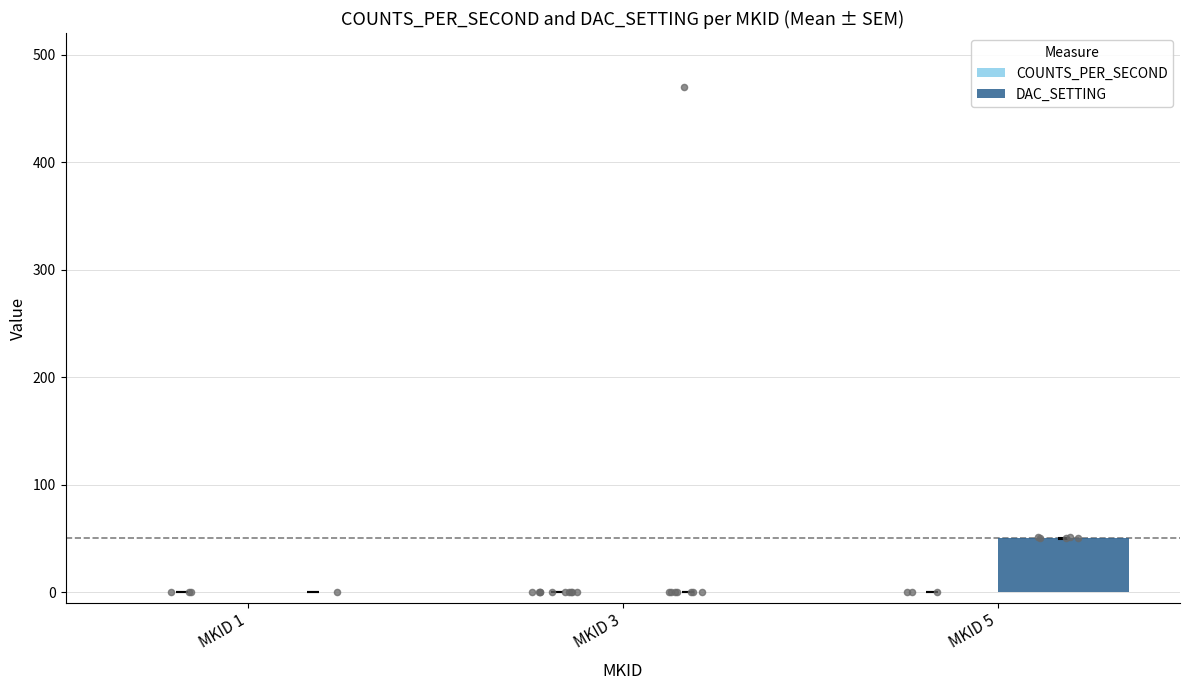

Is the value of DAC_SETTING at MKID 3 greater than the value of COUNTS_PER_SECOND at MKID 3?

No